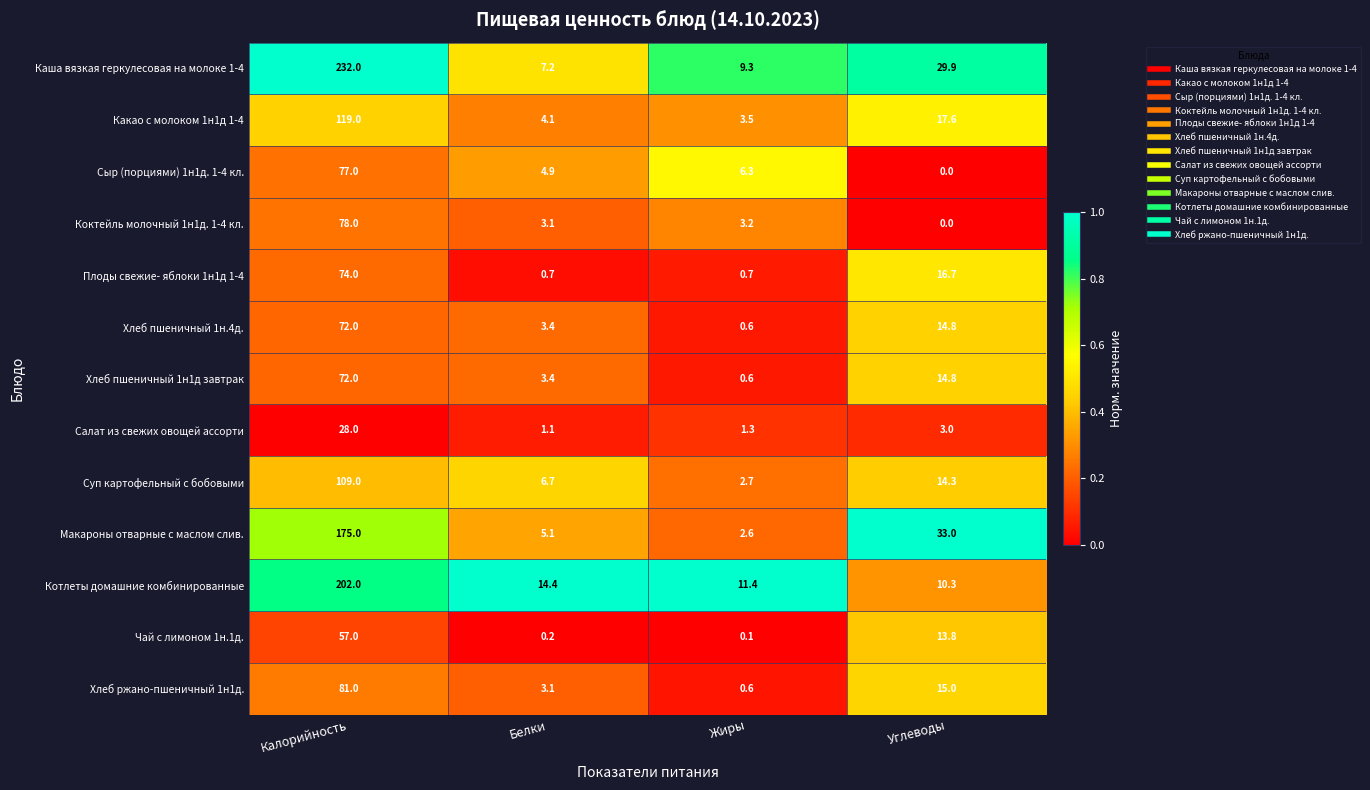

What is the difference between the maximum and minimum values in the Макароны отварные с маслом слив. series?

172.4